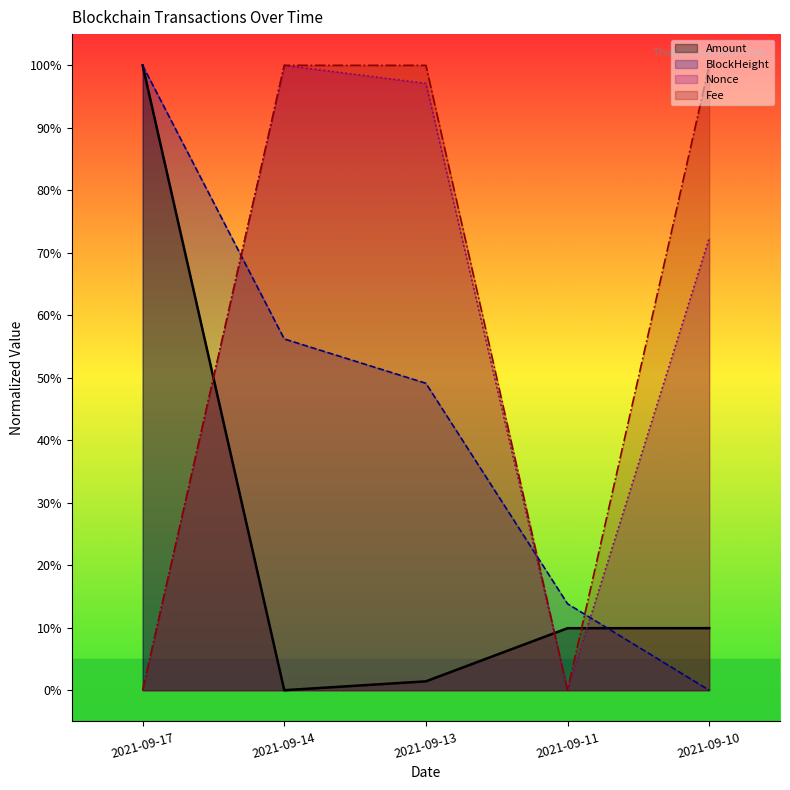

What is the total value across all series at 2021-09-13?

247.7